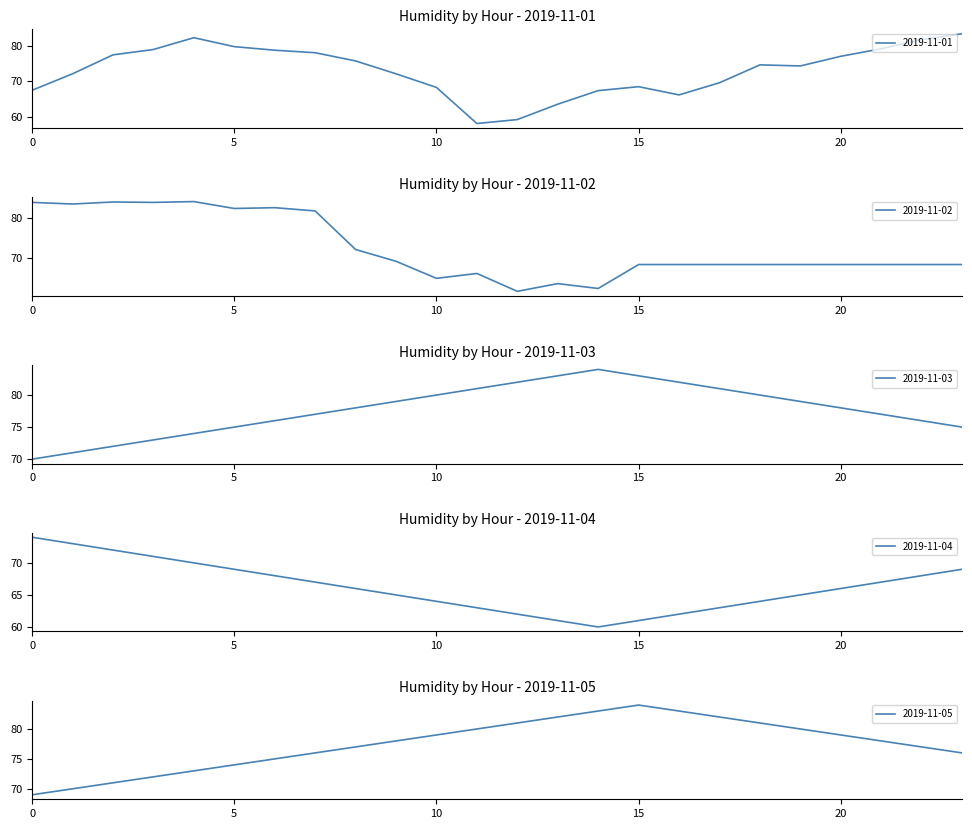

Is the value of 2019-11-03 at 19:00 greater than the value of 2019-11-02 at 06:00?

No